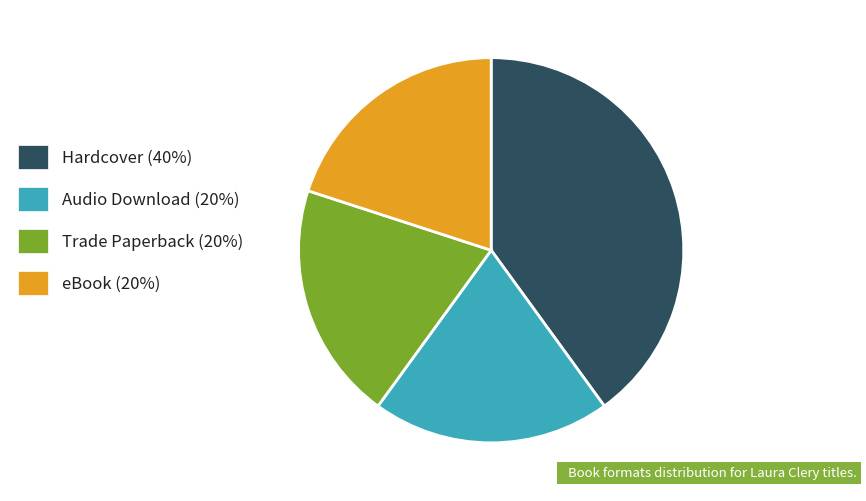

What is the ratio of the value at eBook to the value at Audio Download?

1.0